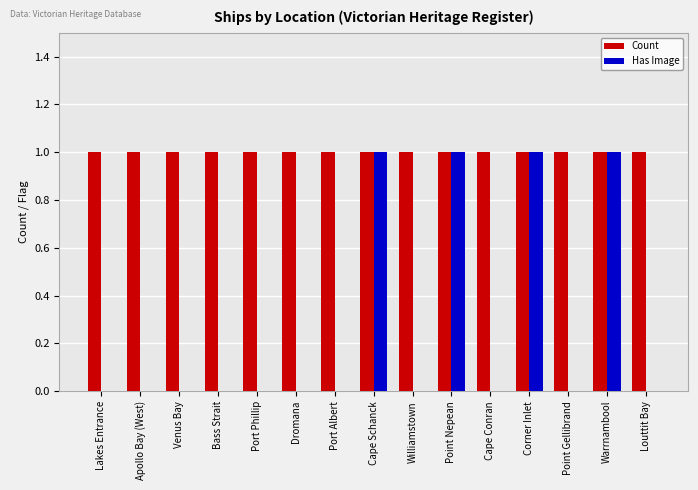

What is the sum of all Has Image values?

4